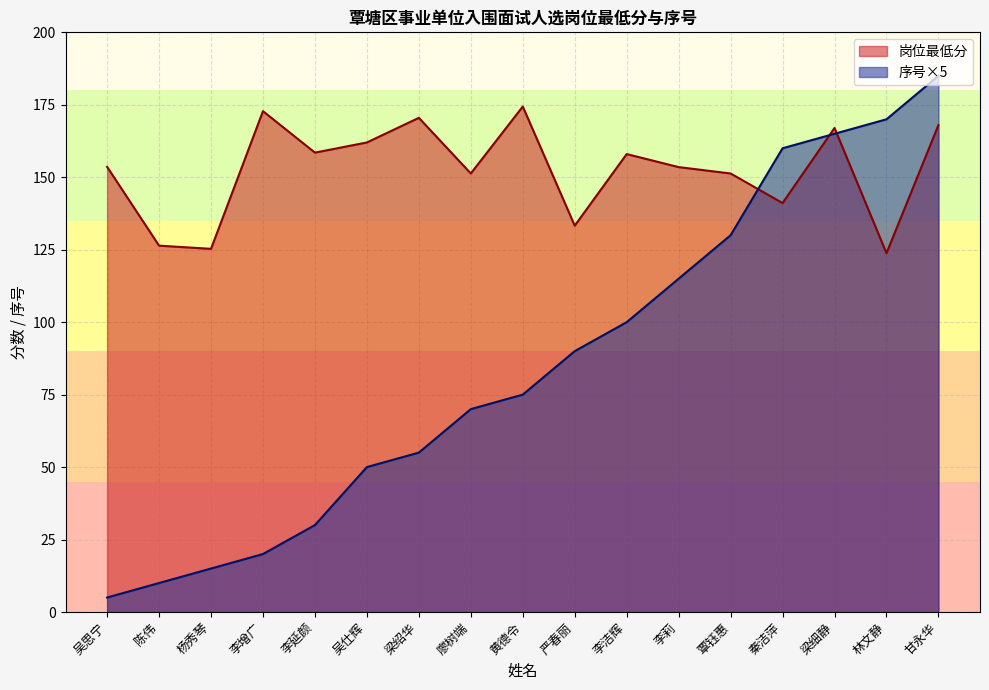

What is the approximate value of 序号 at 覃钰惠?

130.0